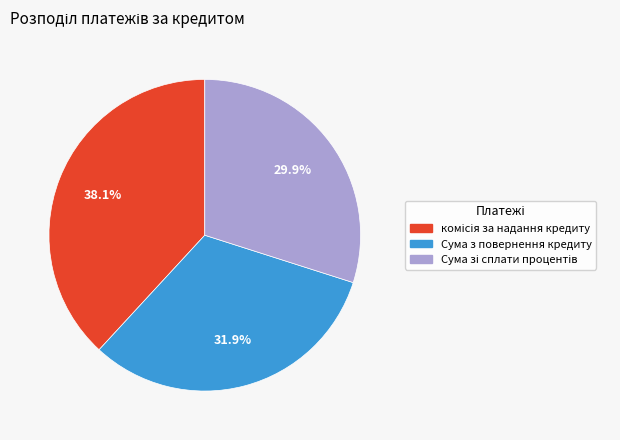

Is there any slice that represents more than half of the pie?

No